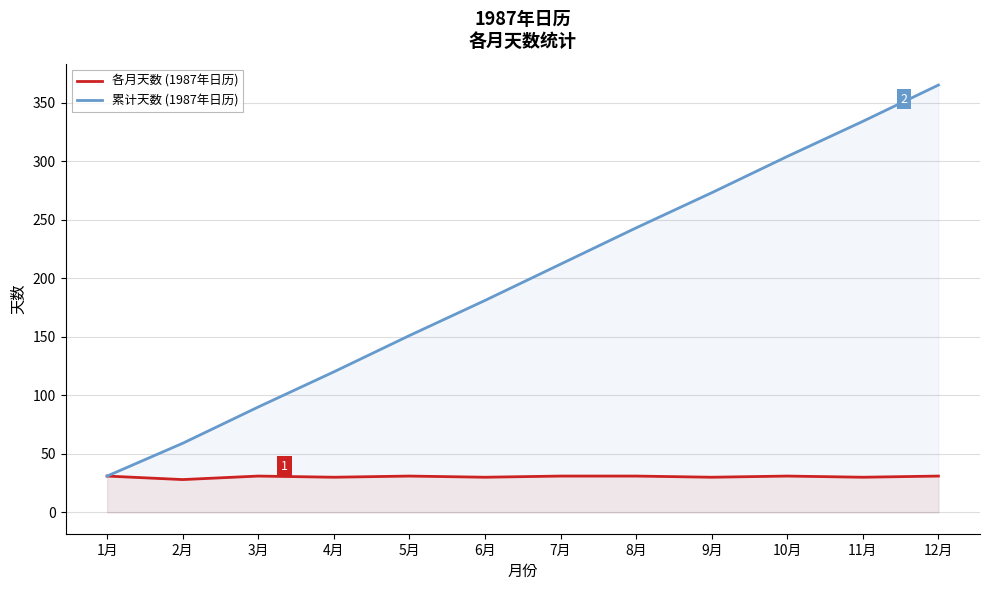

Where does the 累计天数 (1987年日历) series first go above 212?

8月